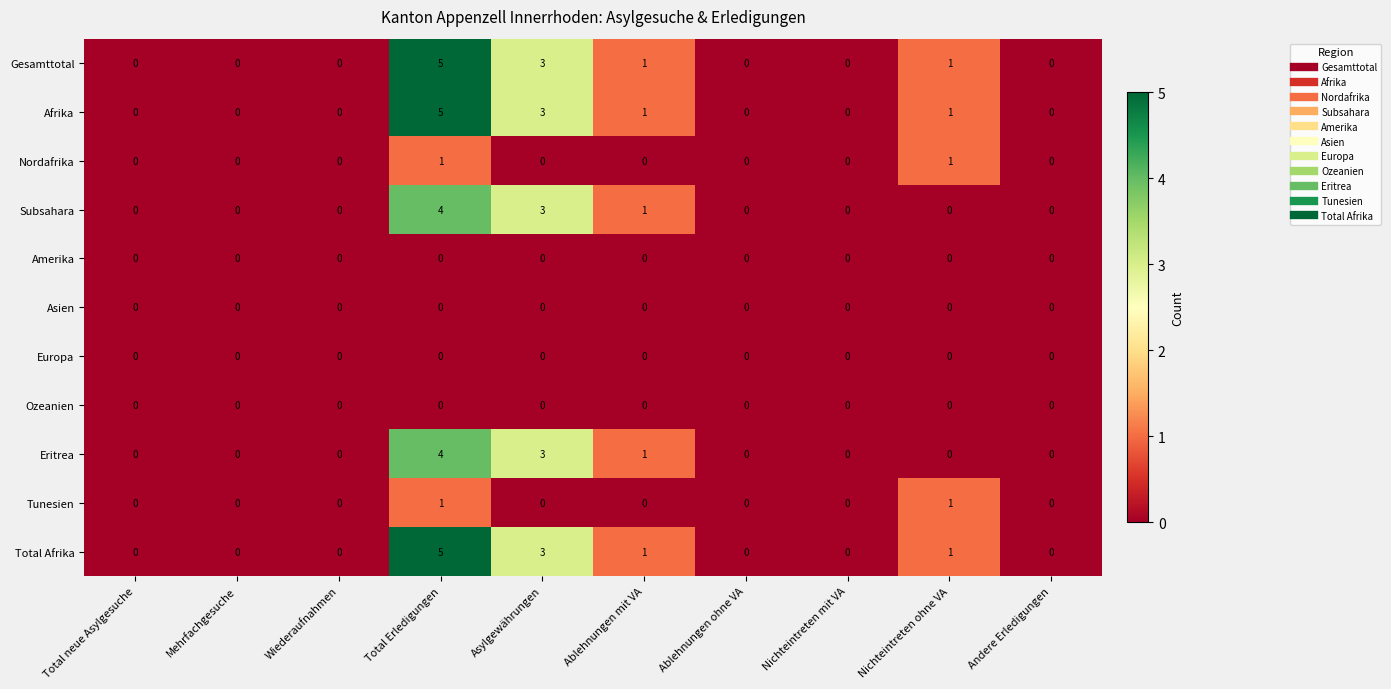

How many Subsahara values are between 0 and 1?

8